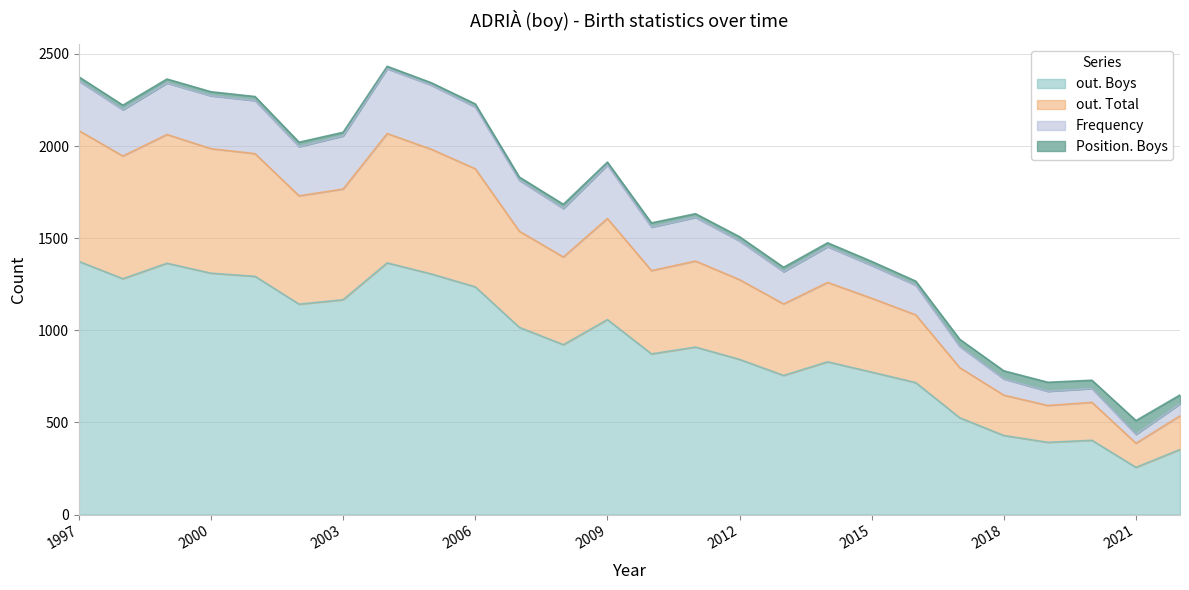

At which label does out. Total first exceed 1398?

1997